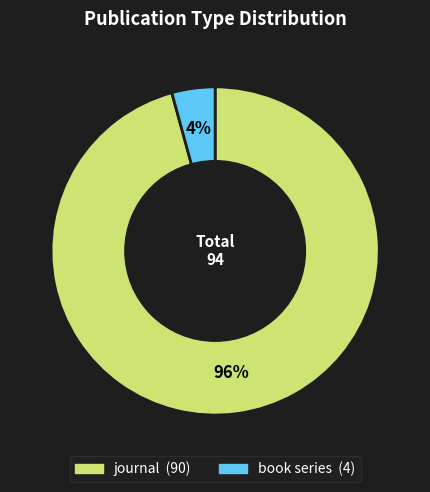

True or false: journal accounts for 86% of the total.

False